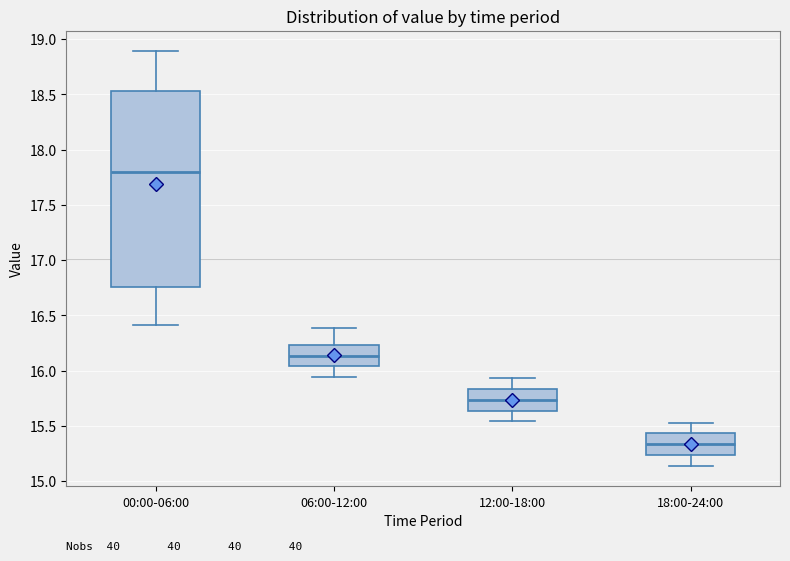

Which box has the lowest median line?

18:00-24:00